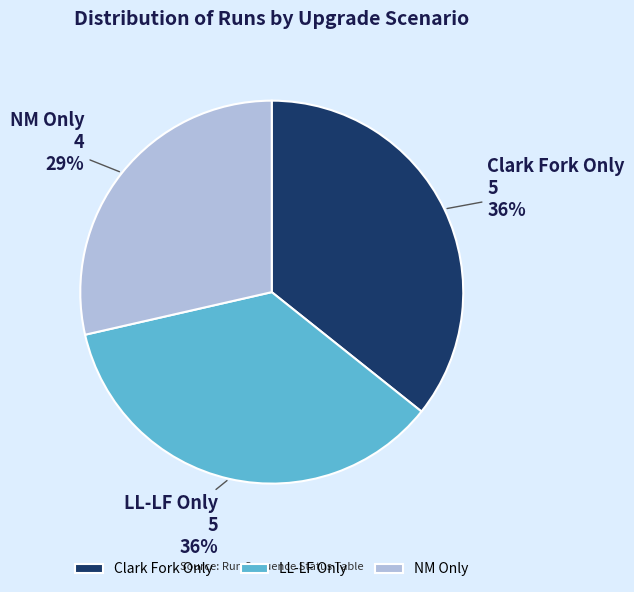

To the nearest percent, what portion does LL-LF Only represent?

36%